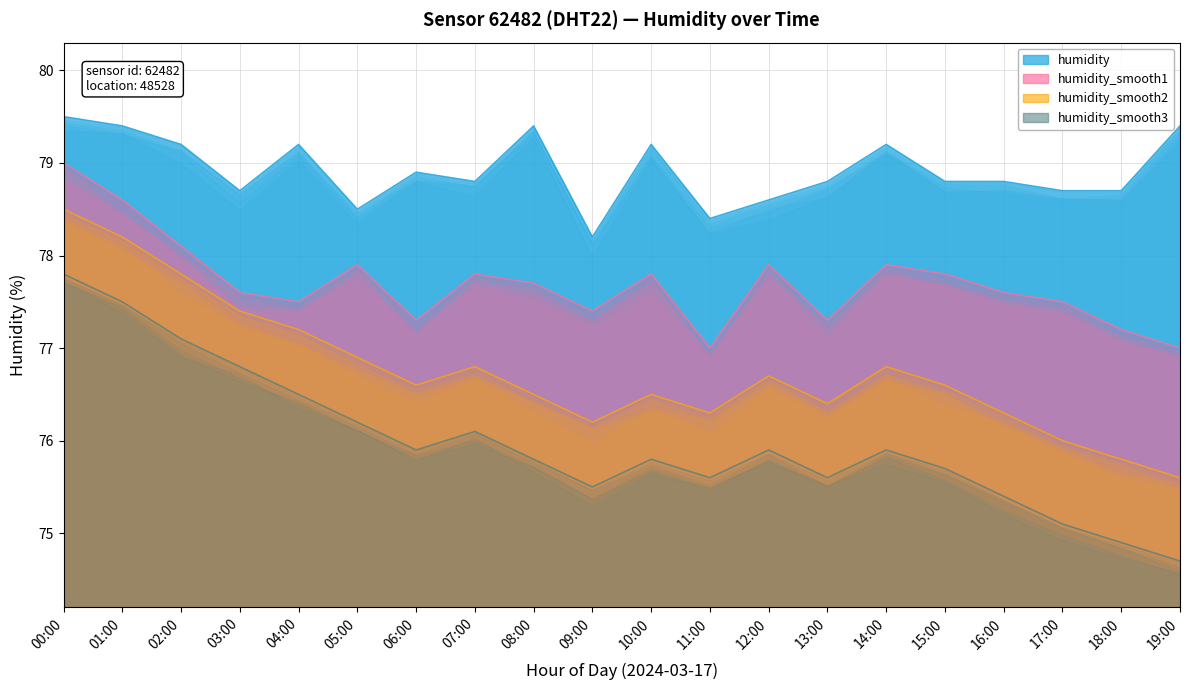

What is the highest value of the humidity_smooth3 series?

77.8